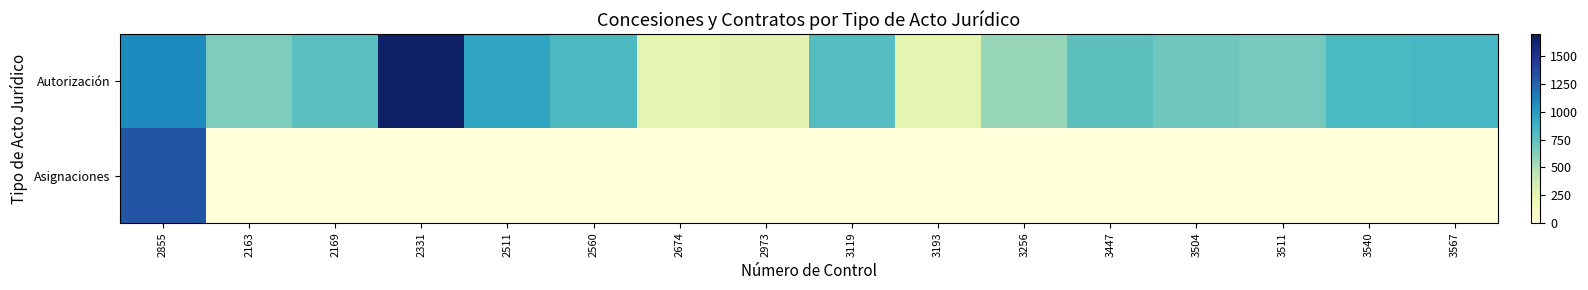

Which category has the highest value across all series?

2331